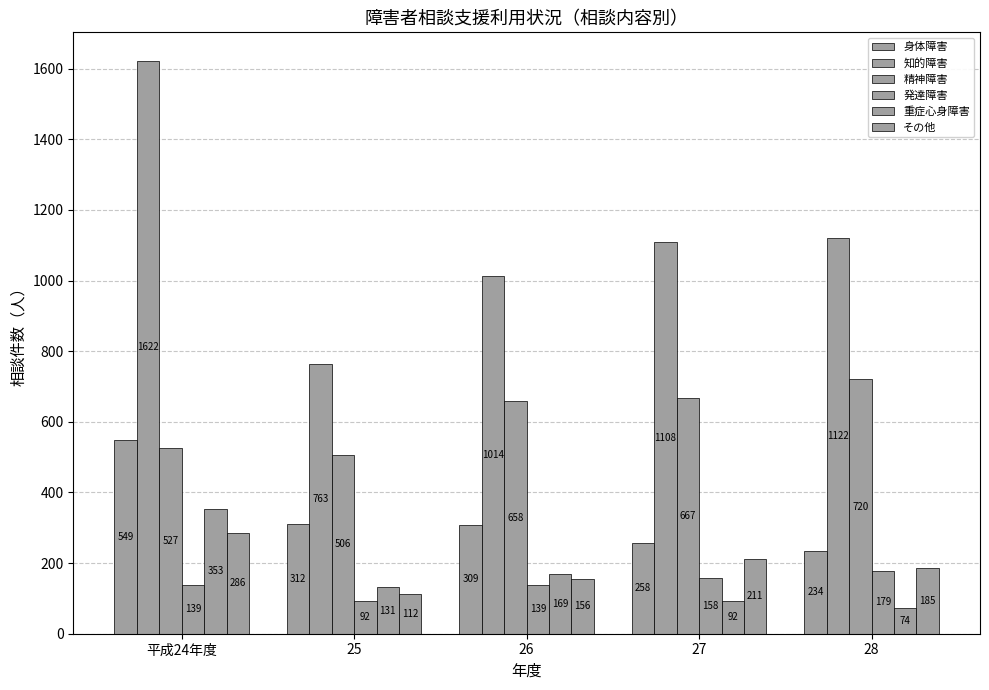

How many bars are there in total?

30